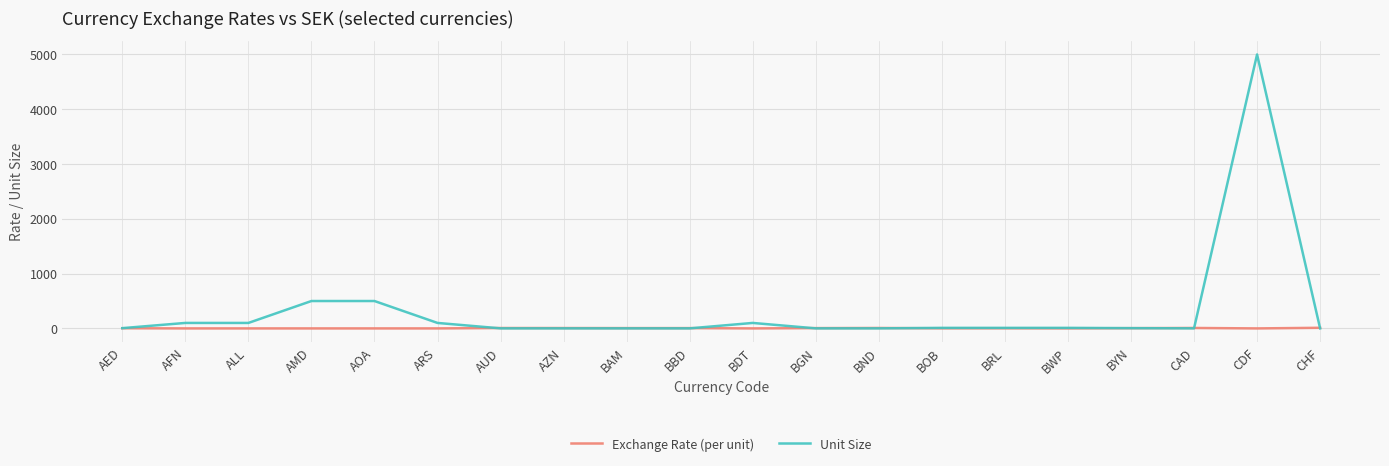

At which category does the chart reach its peak across all series?

CDF